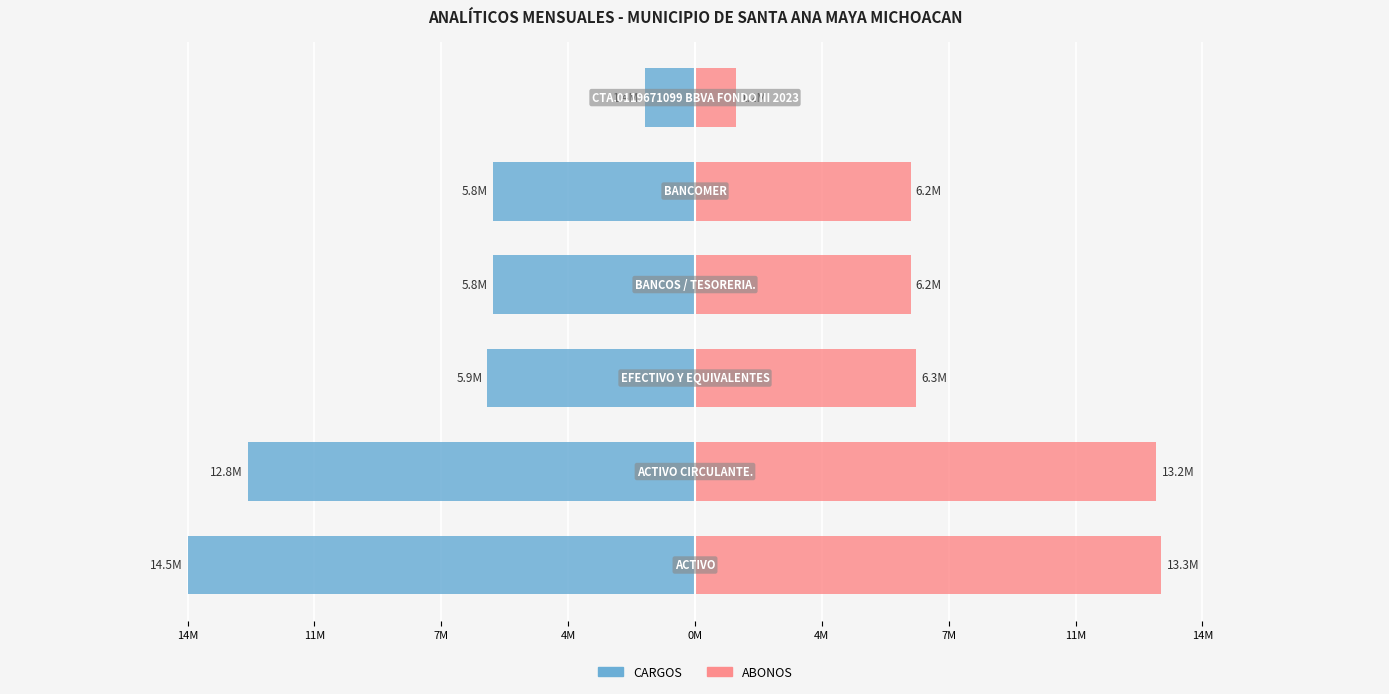

Is it true that ABONOS equals 1177253.5 at 4M?

True